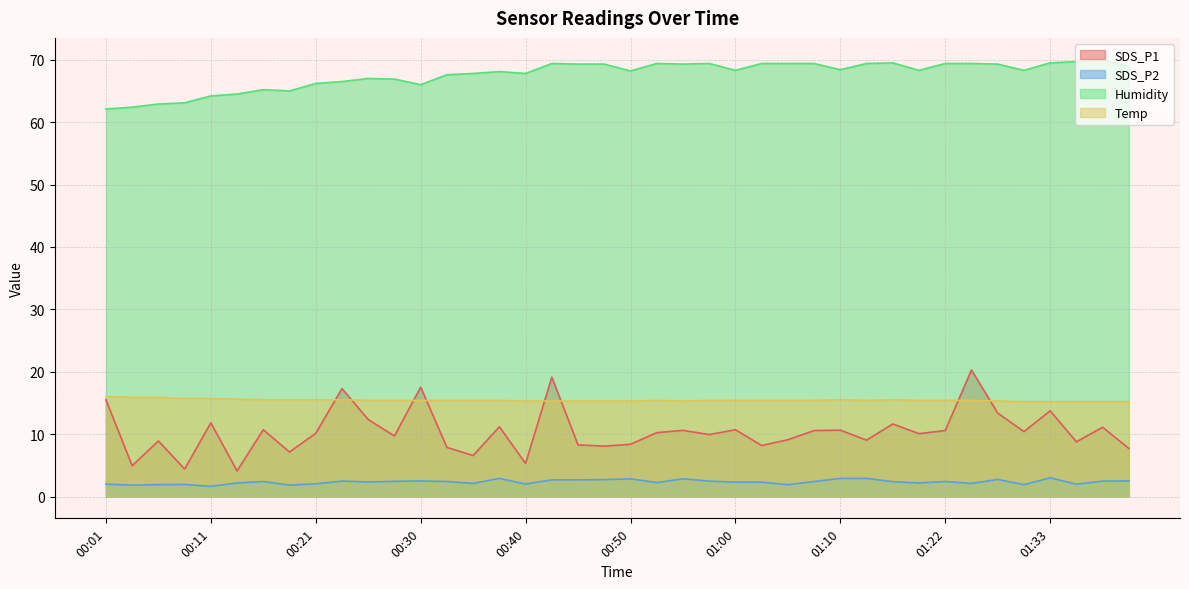

Reading left to right, transcribe all the data shown in this chart.

SDS_P1: 15.5	4.9	8.9	4.4	11.8	4.1	10.7	7.1	10.1	17.3	12.3	9.7	17.5	7.9	6.6	11.2	5.3	19.1	8.3	8.1	8.4	10.2	10.6	9.9	10.7	8.2	9.1	10.6	10.6	9.0	11.6	10.1	10.6	20.3	13.4	10.4	13.7	8.8	11.1	7.7
SDS_P2: 2.0	1.8	1.9	1.9	1.6	2.2	2.4	1.8	2.0	2.5	2.3	2.4	2.5	2.4	2.1	2.9	2.0	2.7	2.7	2.7	2.8	2.2	2.8	2.5	2.3	2.3	1.9	2.4	2.9	2.9	2.4	2.2	2.4	2.1	2.7	1.9	3.0	2.0	2.5	2.5
Humidity: 62.1	62.4	62.9	63.1	64.2	64.5	65.2	65.0	66.2	66.5	67.0	66.9	66.0	67.6	67.8	68.1	67.8	69.4	69.3	69.3	68.2	69.4	69.3	69.4	68.3	69.4	69.4	69.4	68.4	69.4	69.5	68.3	69.4	69.4	69.3	68.3	69.5	69.7	70.0	68.9
Temp: 16.0	15.9	15.9	15.7	15.7	15.6	15.5	15.5	15.5	15.5	15.4	15.4	15.4	15.4	15.4	15.4	15.3	15.3	15.3	15.3	15.3	15.4	15.3	15.4	15.4	15.4	15.4	15.4	15.5	15.4	15.5	15.4	15.4	15.4	15.3	15.2	15.2	15.2	15.2	15.2